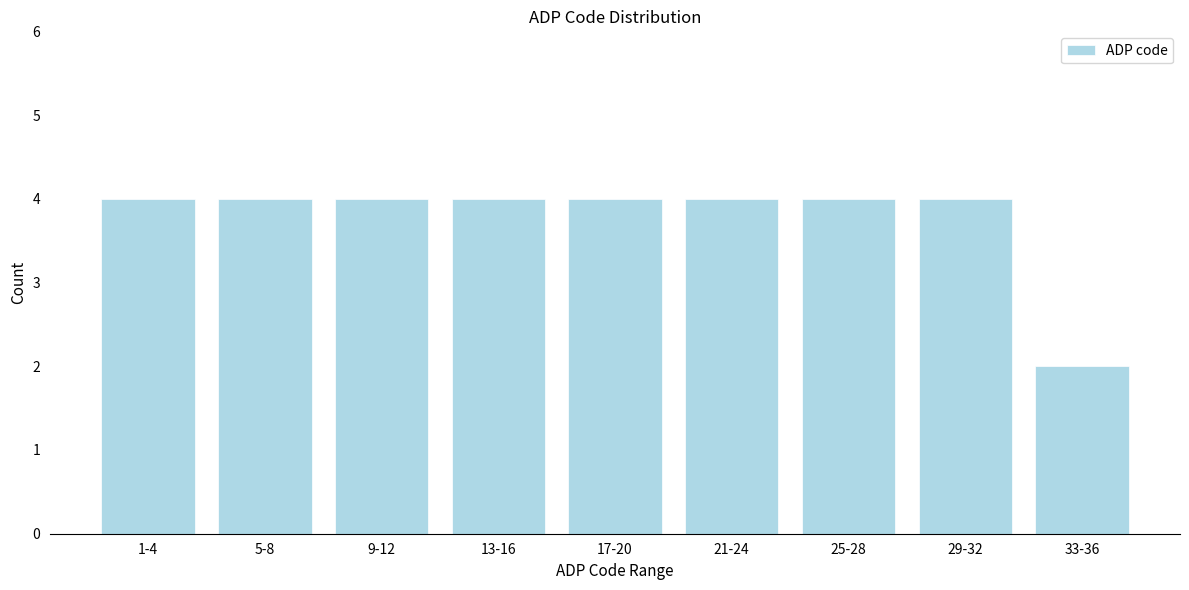

Reading left to right, what are all the values shown in this chart?

4	4	4	4	4	4	4	4	2